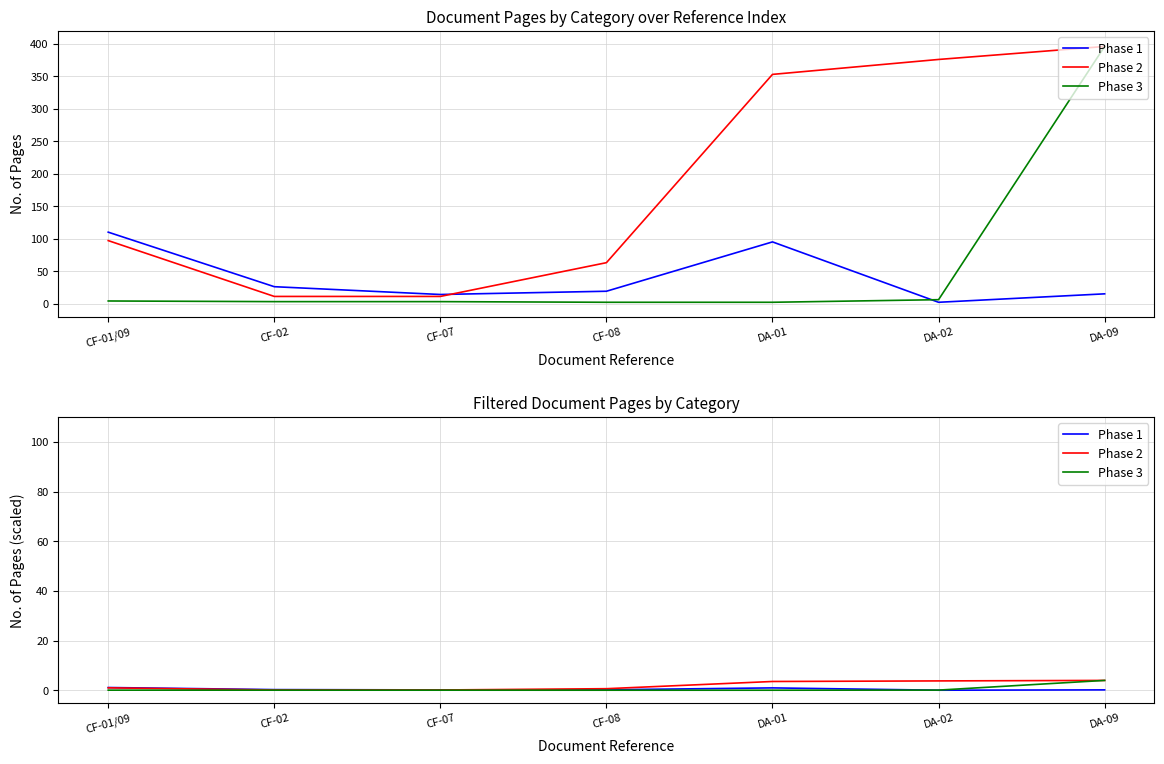

Reading right to left, transcribe all the data shown in this chart.

Phase 1: 0.1	0.0	0.9	0.2	0.1	0.3	1.1
Phase 2: 4.0	3.8	3.5	0.6	0.1	0.1	1.0
Phase 3: 4.0	0.1	0.0	0.0	0.0	0.0	0.0